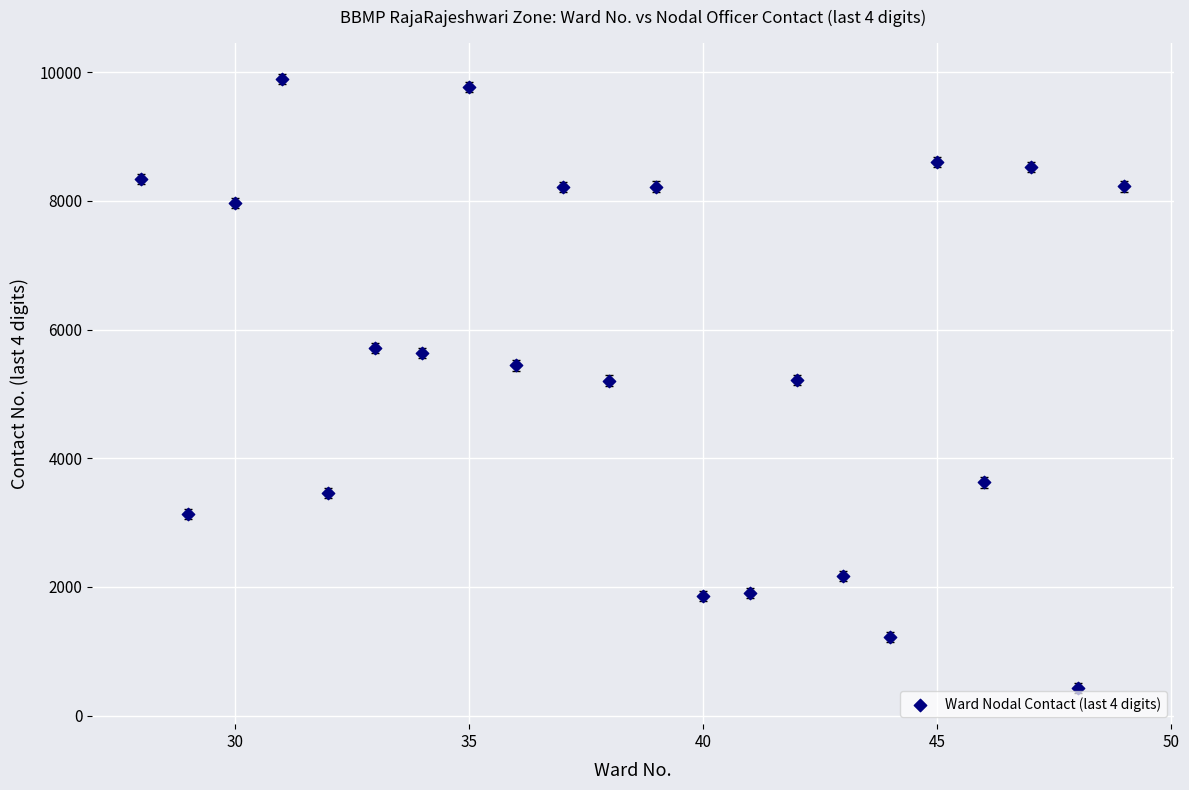

What is the range of Y values (max minus min)?

9469